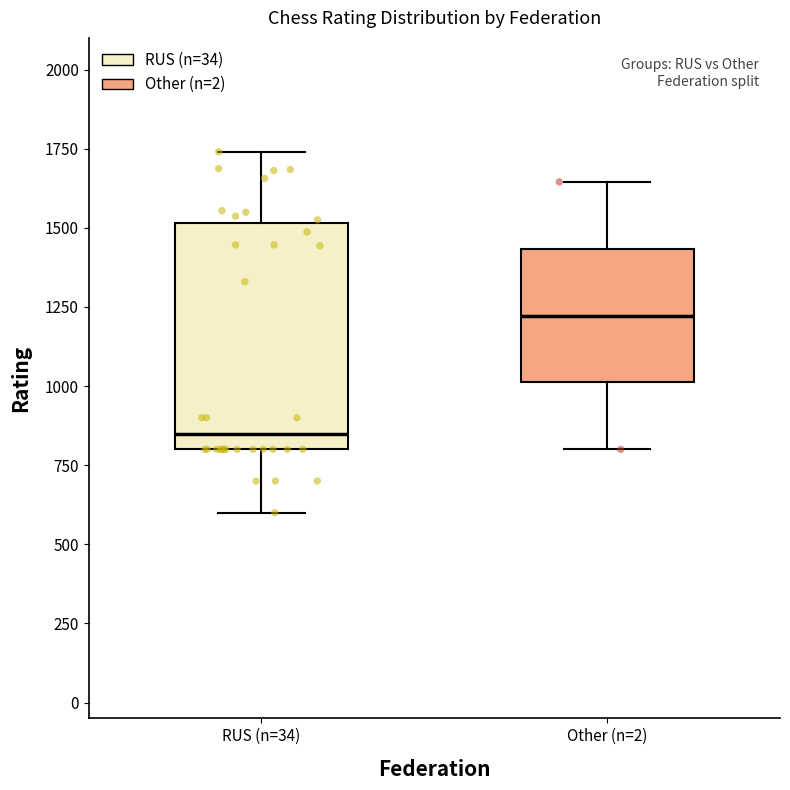

Reading left to right, read every box against the y-axis: the position of its median line, the range the box covers, and the ends of its whiskers. The values are not printed on the chart, so give them approximately, as read against the axis.

RUS (n=34): median 850, box 800 to 1500, whiskers 600 to 1750
Other (n=2): median 1200, box 1000 to 1450, whiskers 800 to 1650